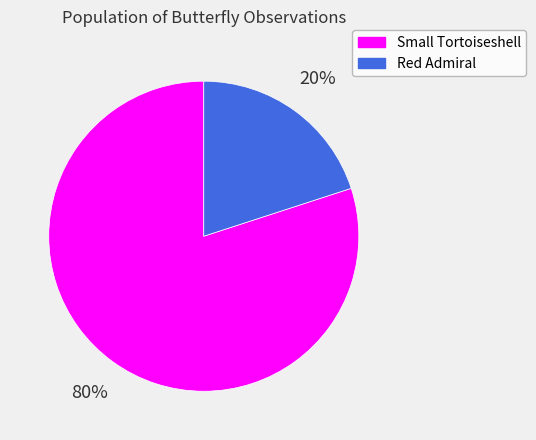

Which has a higher value, Small Tortoiseshell or Red Admiral?

Small Tortoiseshell